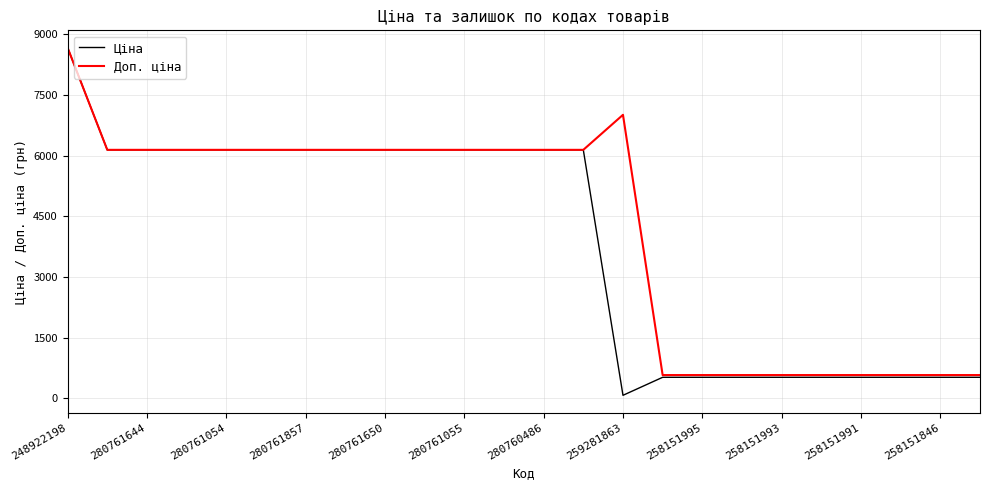

Which series has the largest range (max minus min)?

Ціна